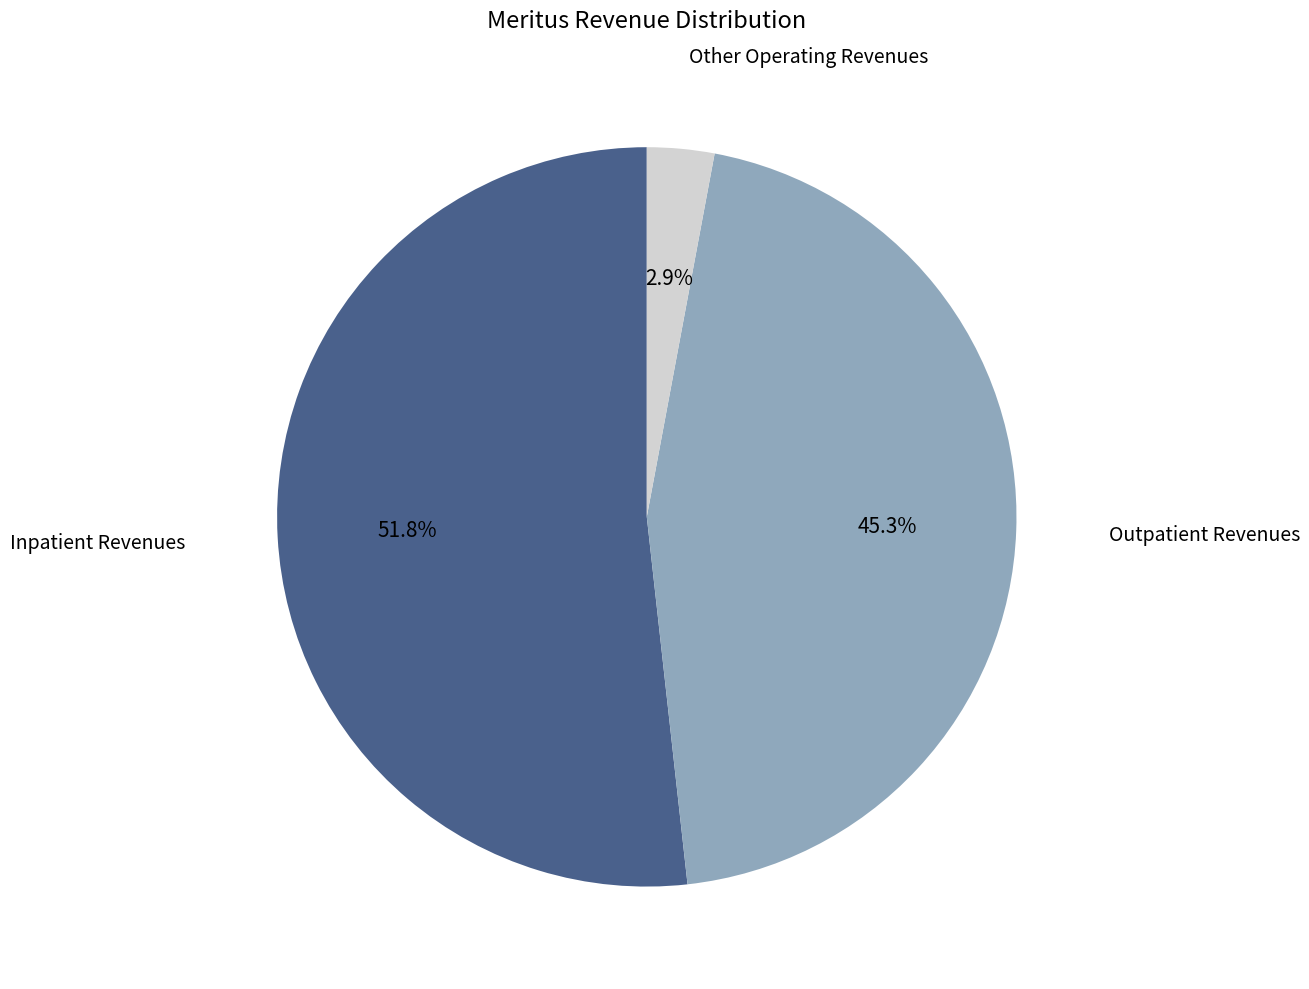

Does any single category account for the majority?

Yes